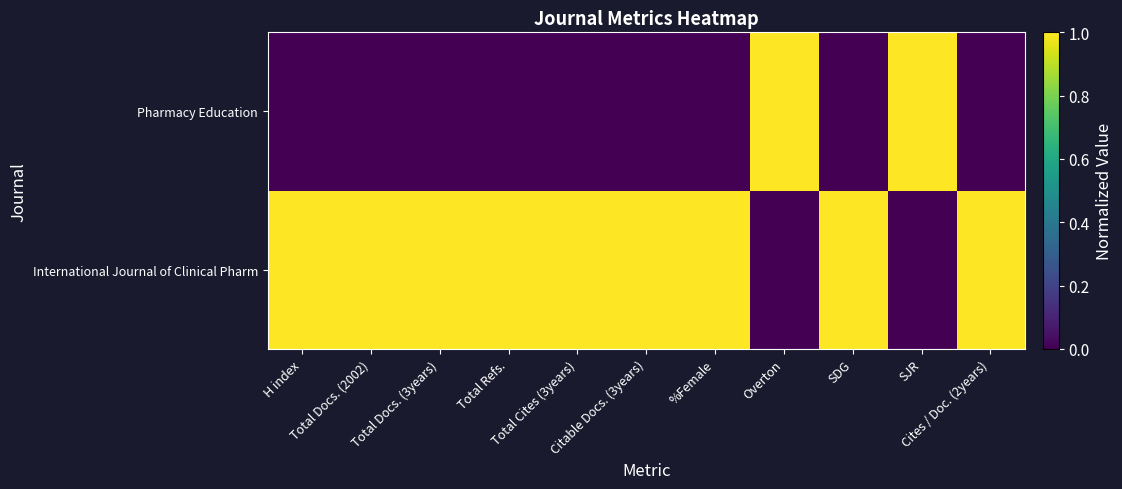

Which label corresponds to the largest value in the chart?

H index